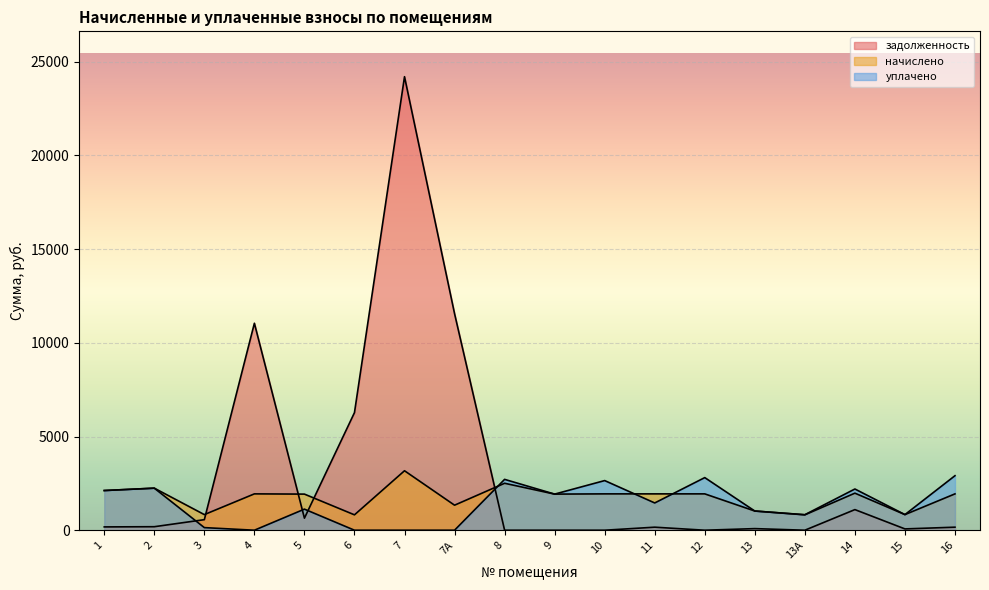

At how many categories does at least one series exceed 21851?

1